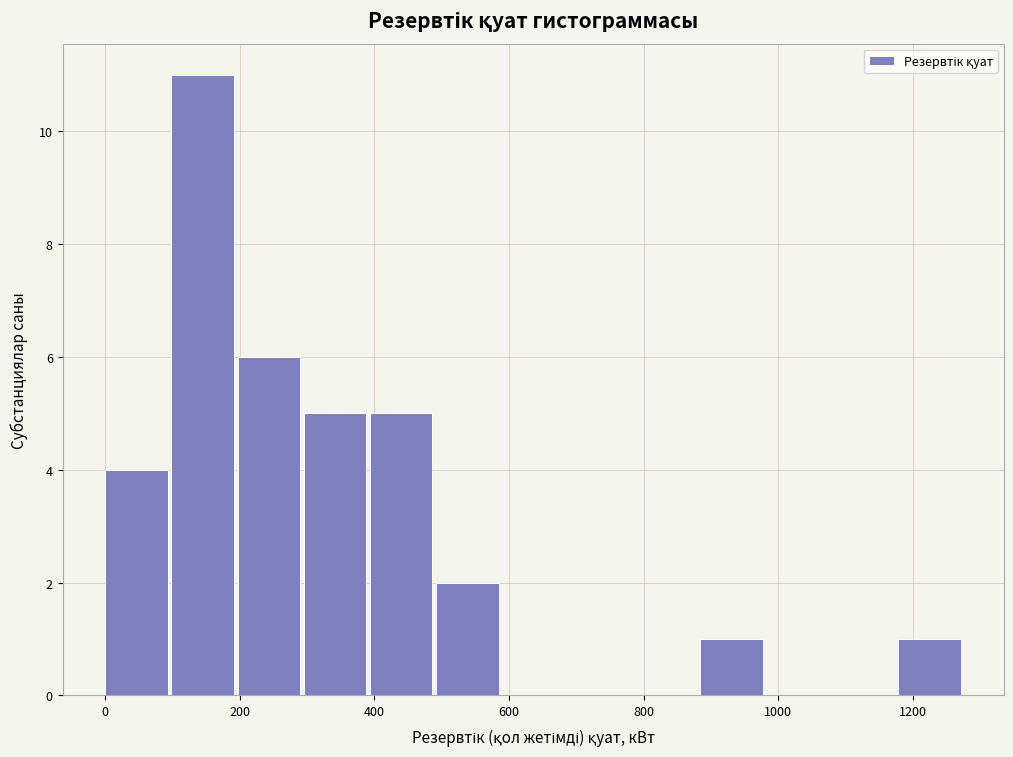

Which range on the x-axis has the tallest bar?

100 to 200